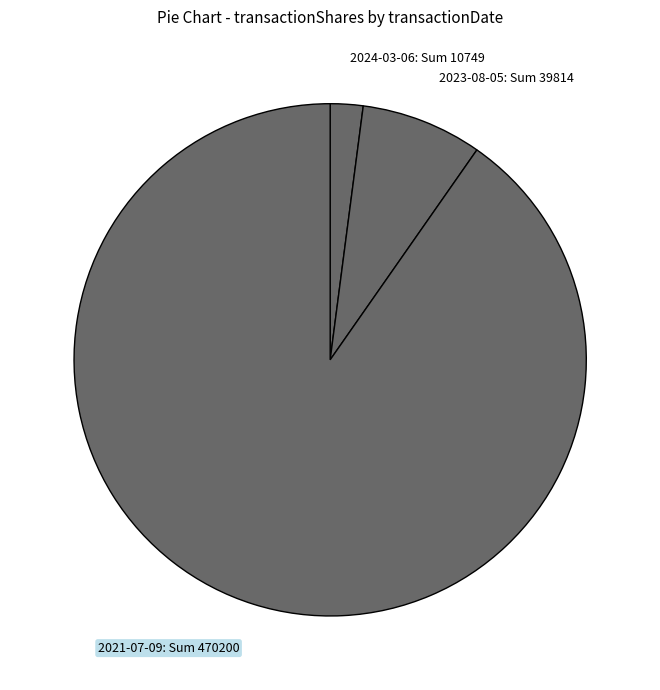

Which has a higher value, 2023-08-05: Sum 39814 or 2021-07-09: Sum 470200?

2021-07-09: Sum 470200